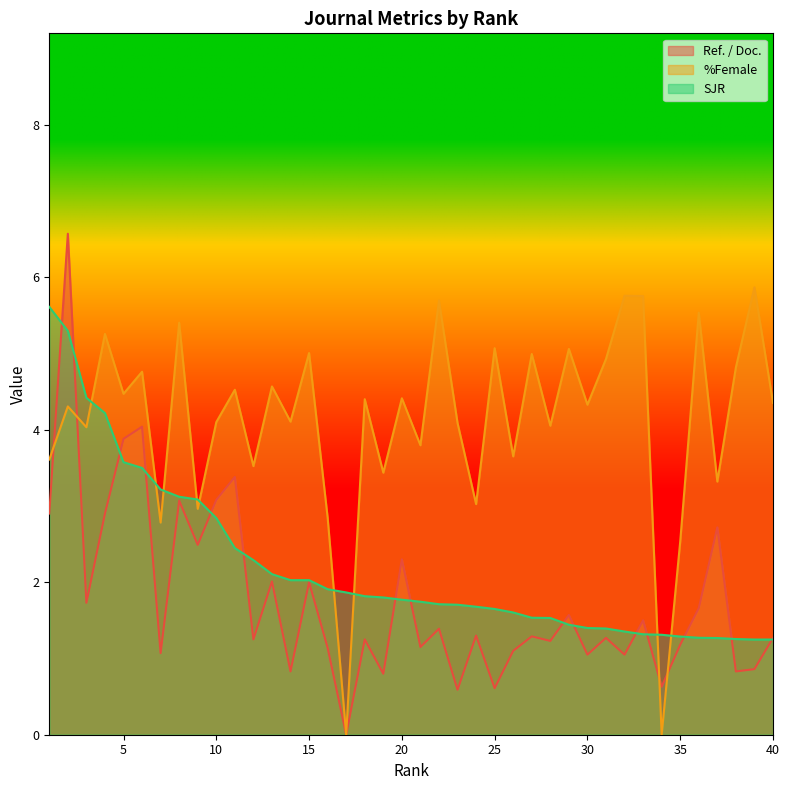

What is the approximate value of Ref. / Doc. at 22?

1.4